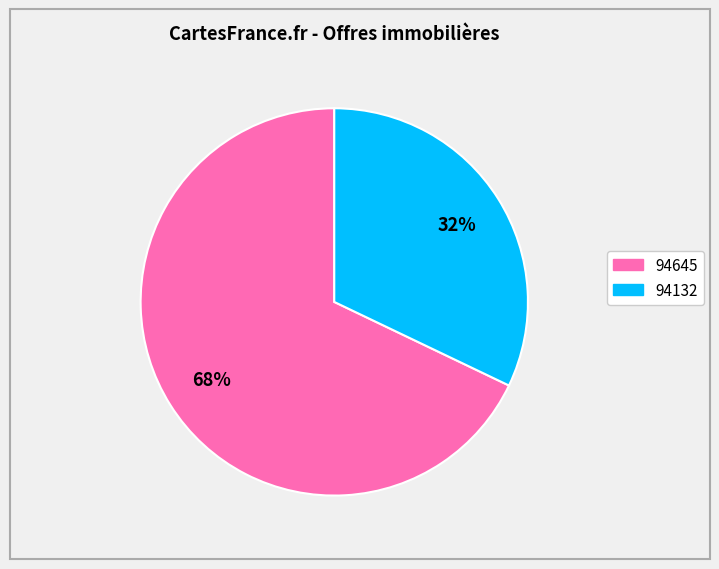

Which category has the biggest portion of the pie?

94645